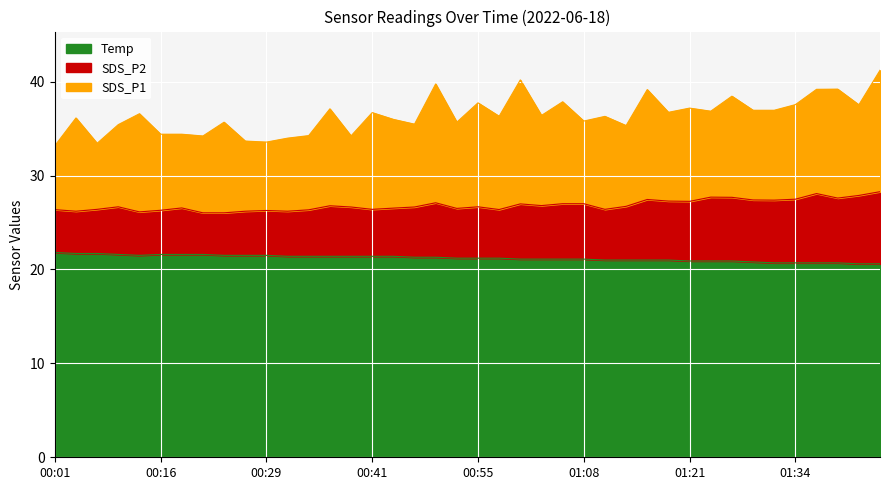

True or false: Temp has more than 1 interior local peaks.

False